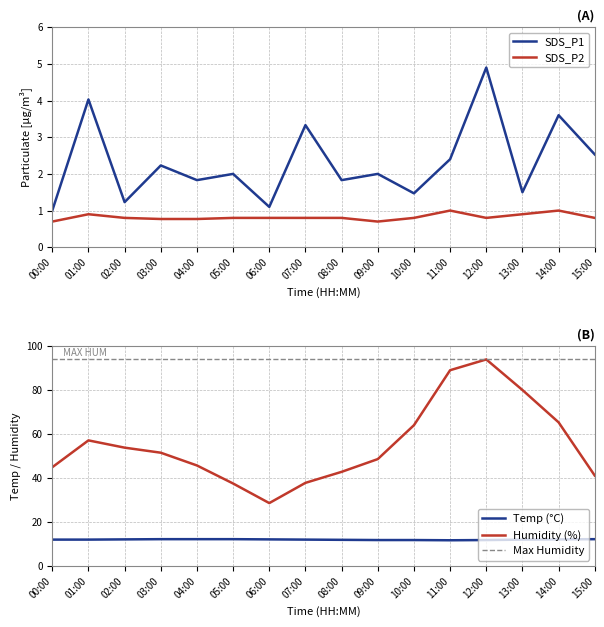

The Humidity series shows 28.7 at 03:00. True or false?

False